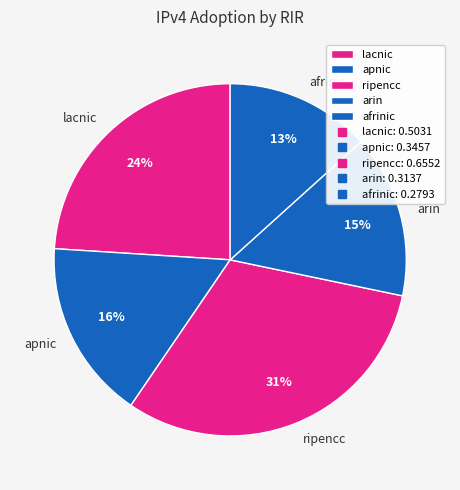

To the nearest percent, what portion does apnic represent?

16%